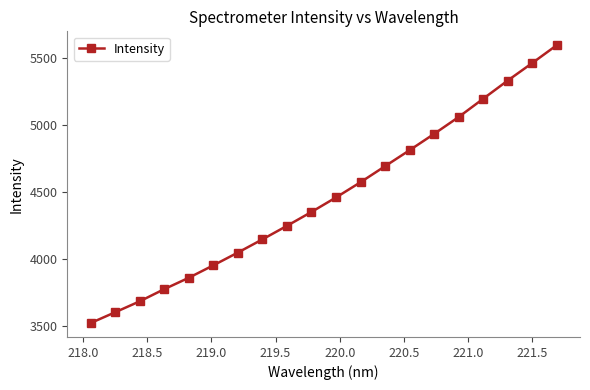

What is the sum of all values?

89322.0